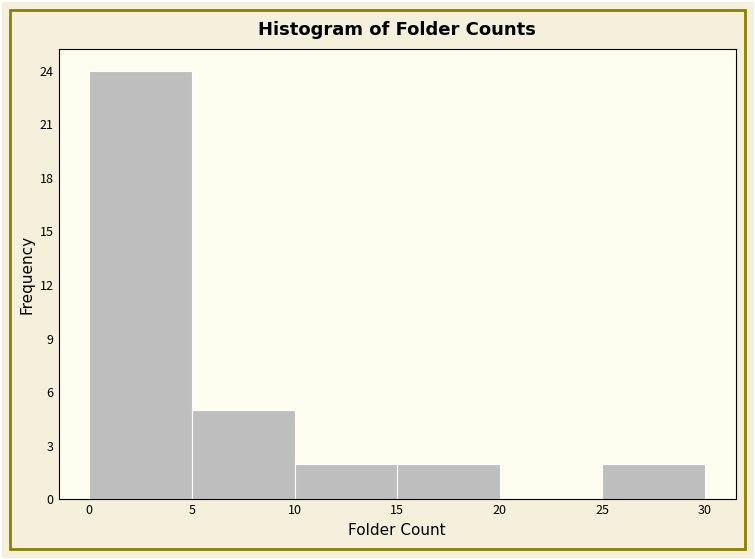

Reading left to right, transcribe this chart: for each bar, give the range it covers on the x-axis and its height. The values are not printed on the chart, so give them approximately, as read against the axis.

0 to 5: 24
5 to 10: 5
10 to 15: 2
15 to 20: 2
20 to 25: 0
25 to 30: 2